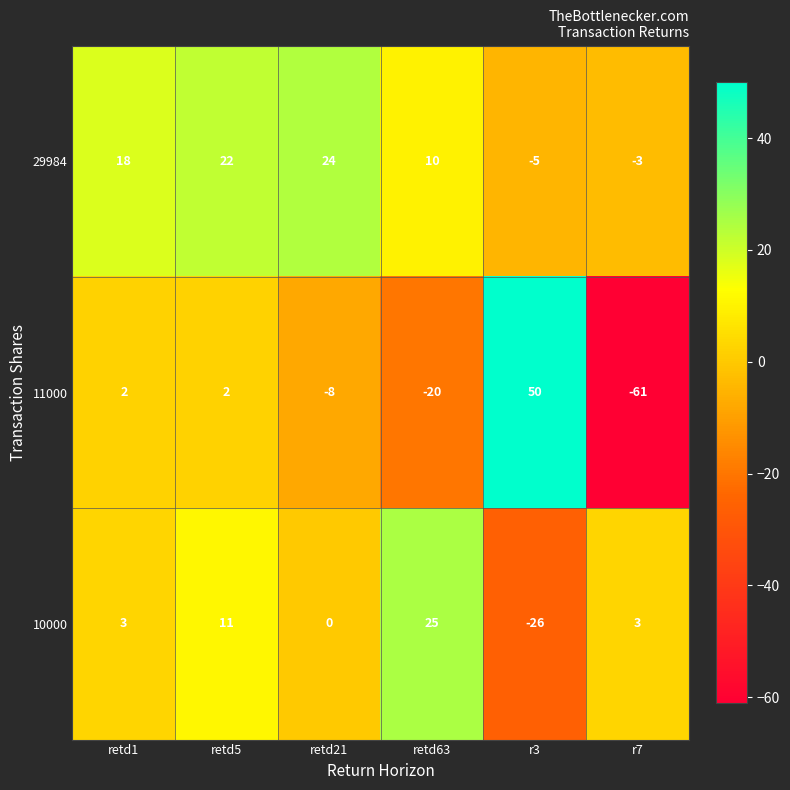

Which category has the highest value in the 11000 series?

r3